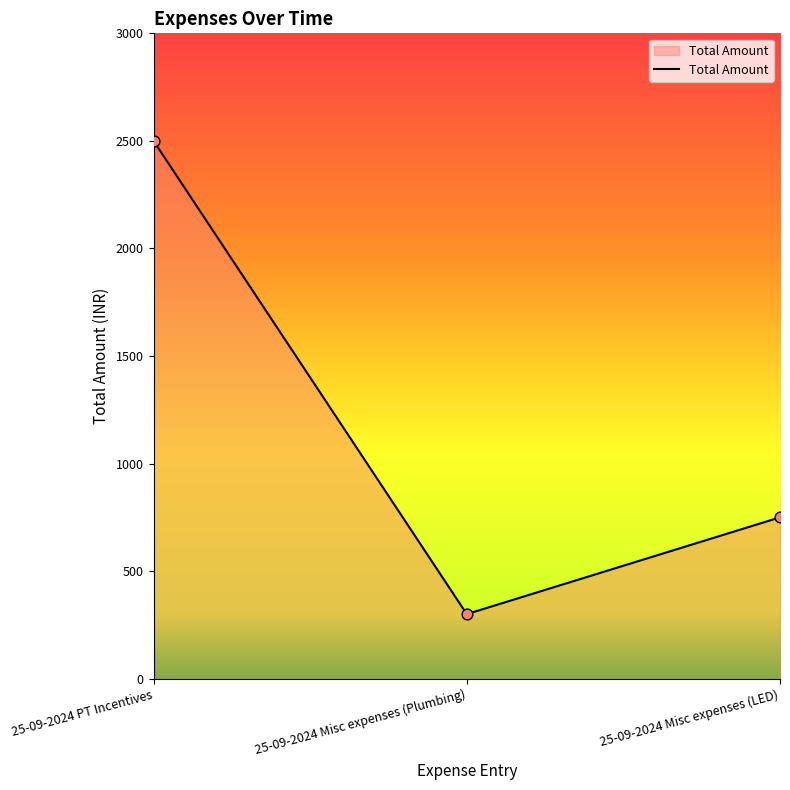

What is the ratio of the value at 25-09-2024 Misc expenses (LED) to the value at 25-09-2024 Misc expenses (Plumbing)?

2.5